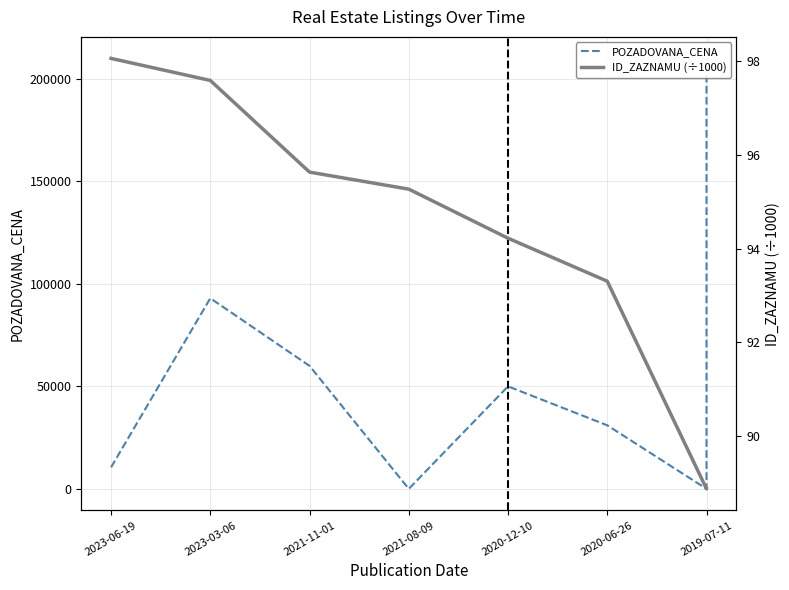

True or false: ID_ZAZNAMU and POZADOVANA_CENA cross at least once.

True